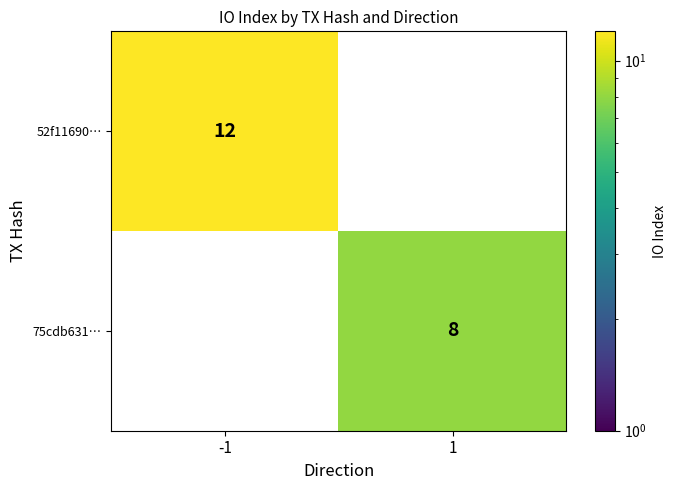

What is the total value across all series at 1?

8